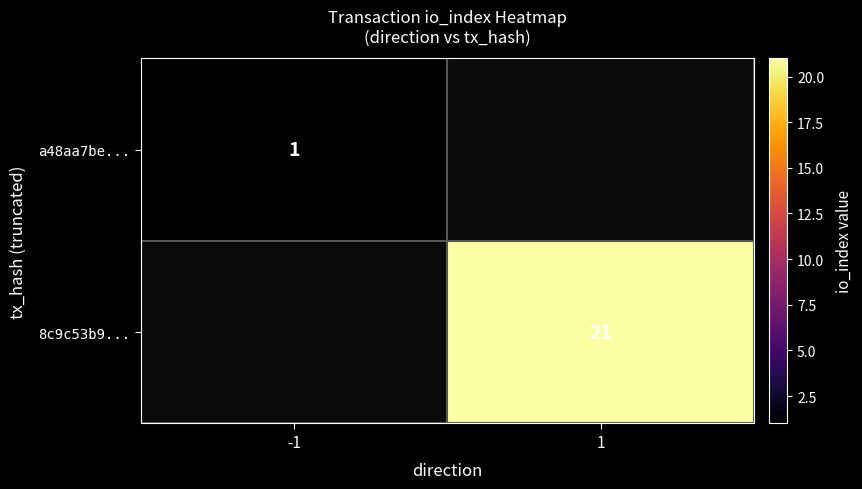

True or false: a48aa7be... has a value of 1 at -1.

True